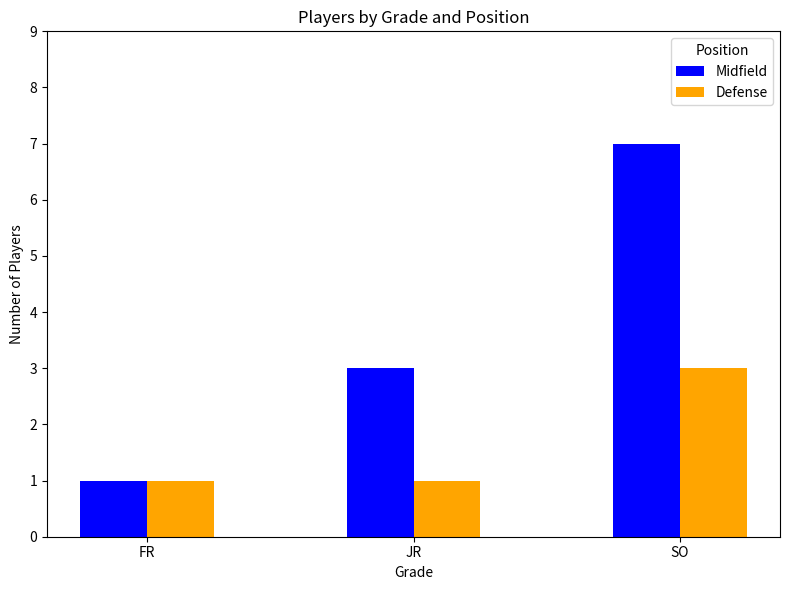

List the series in order of their overall mean, highest first.

Midfield, Defense